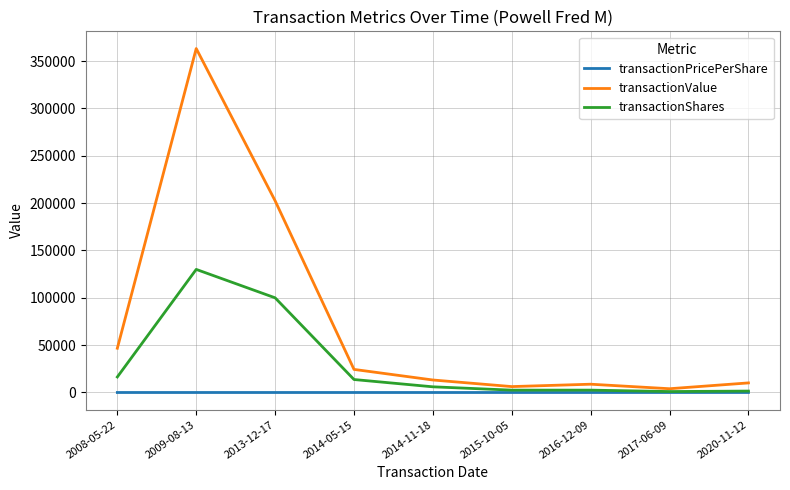

List the series in order of their peak value, lowest first.

transactionPricePerShare, transactionShares, transactionValue